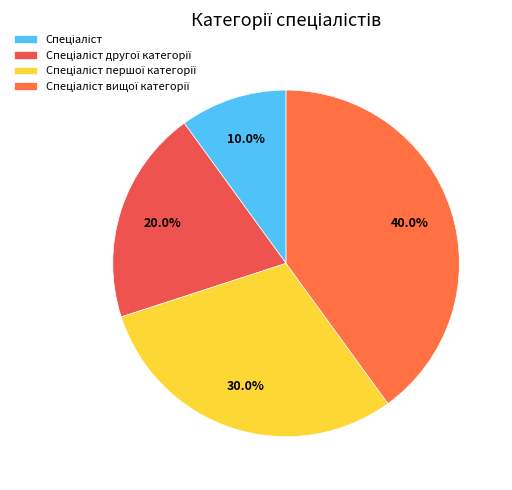

How many slices are in this pie chart?

4